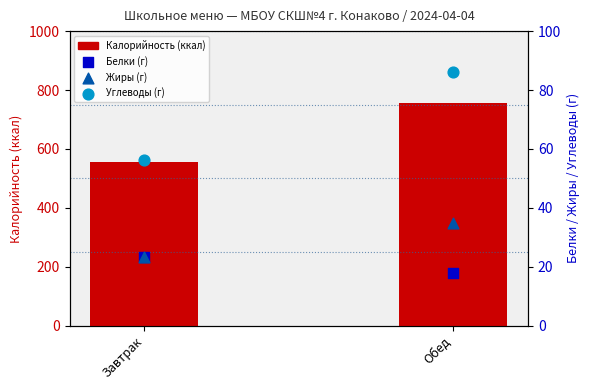

What are all the series names shown in the legend?

Калорийность (ккал), Белки (г), Жиры (г), Углеводы (г)